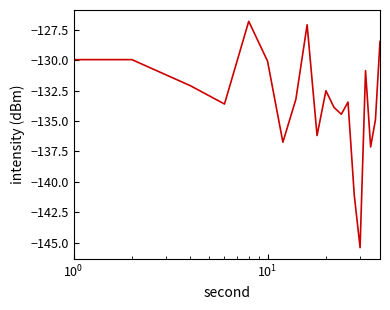

Count the number of categories in the chart.

20